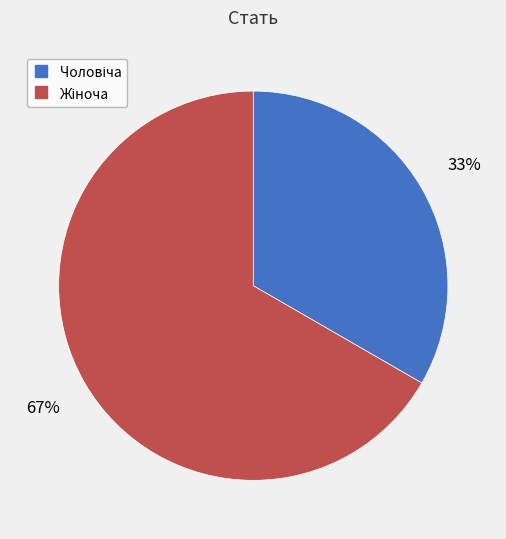

To the nearest percent, what is the average slice percentage?

50%